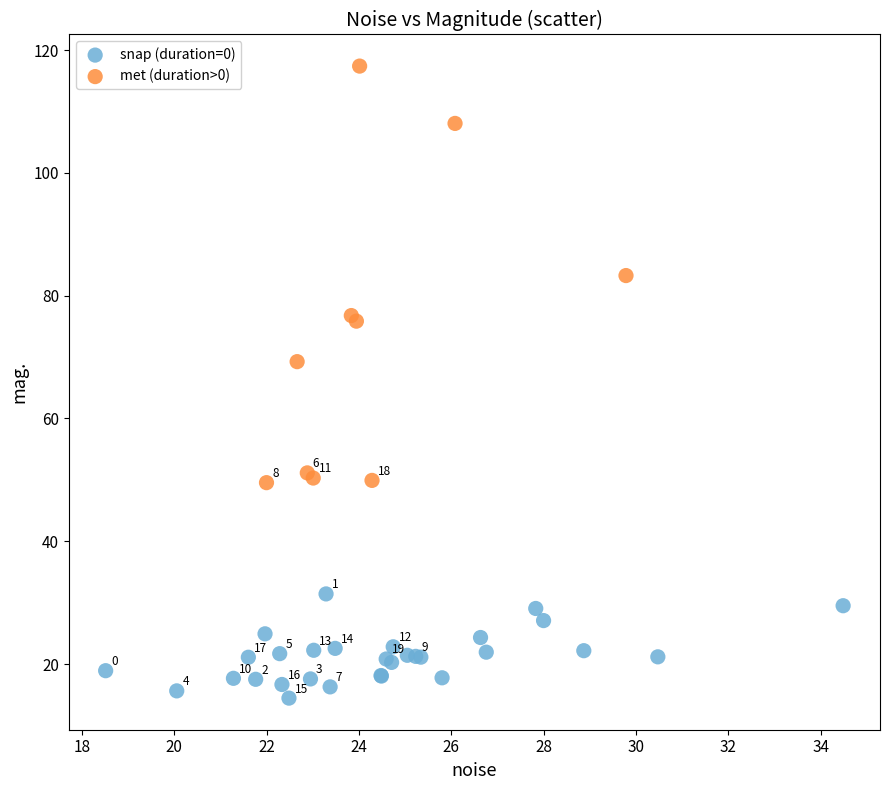

Which series has the largest Y range (max minus min)?

met (duration>0)